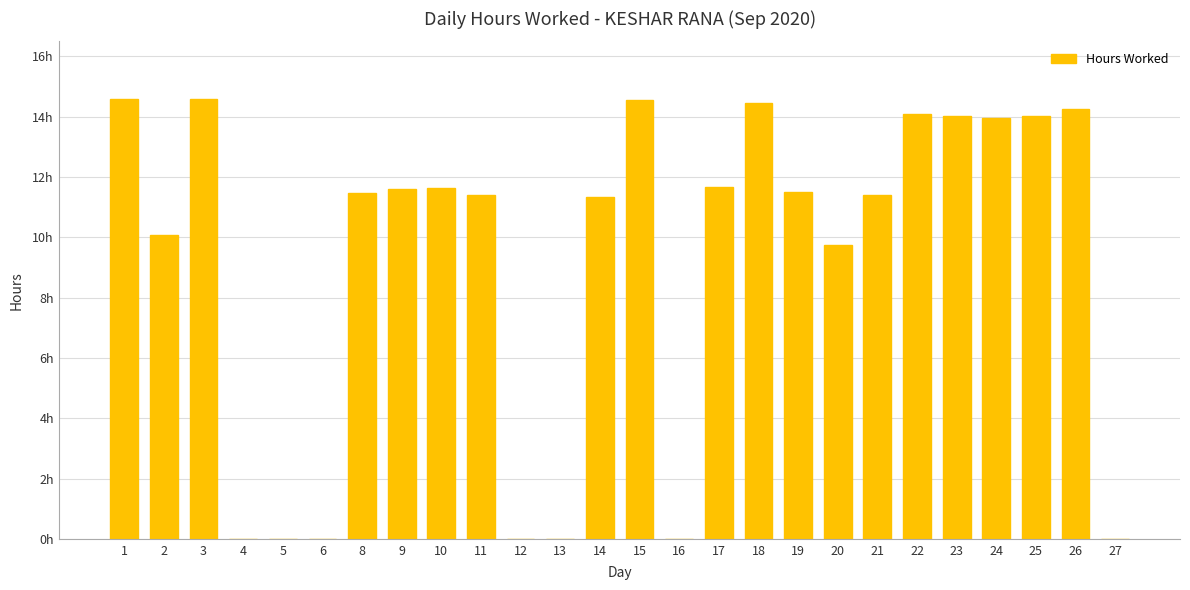

What is the value of the 10th bar from the left?

11.4